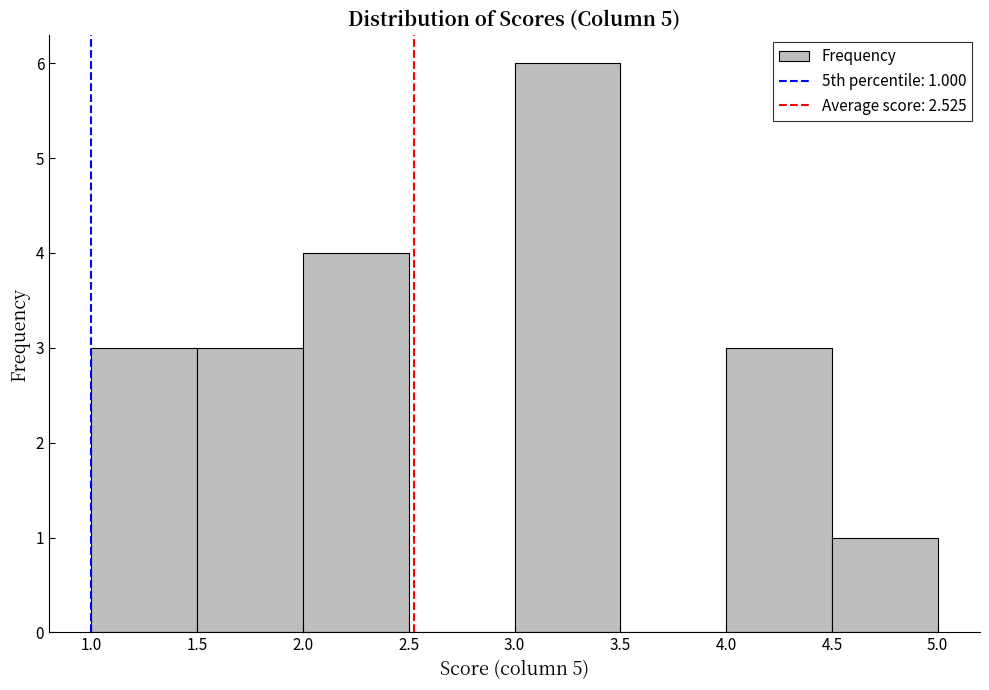

Which range on the x-axis has the tallest bar?

3.0 to 3.5